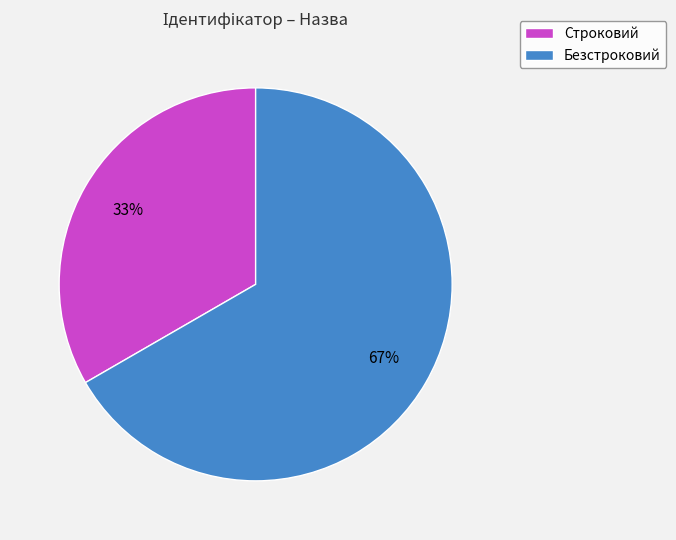

To the nearest percent, what is the average slice percentage?

50%